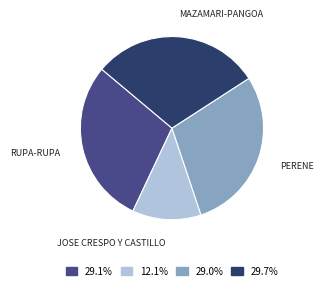

Is there a majority slice in this chart?

No